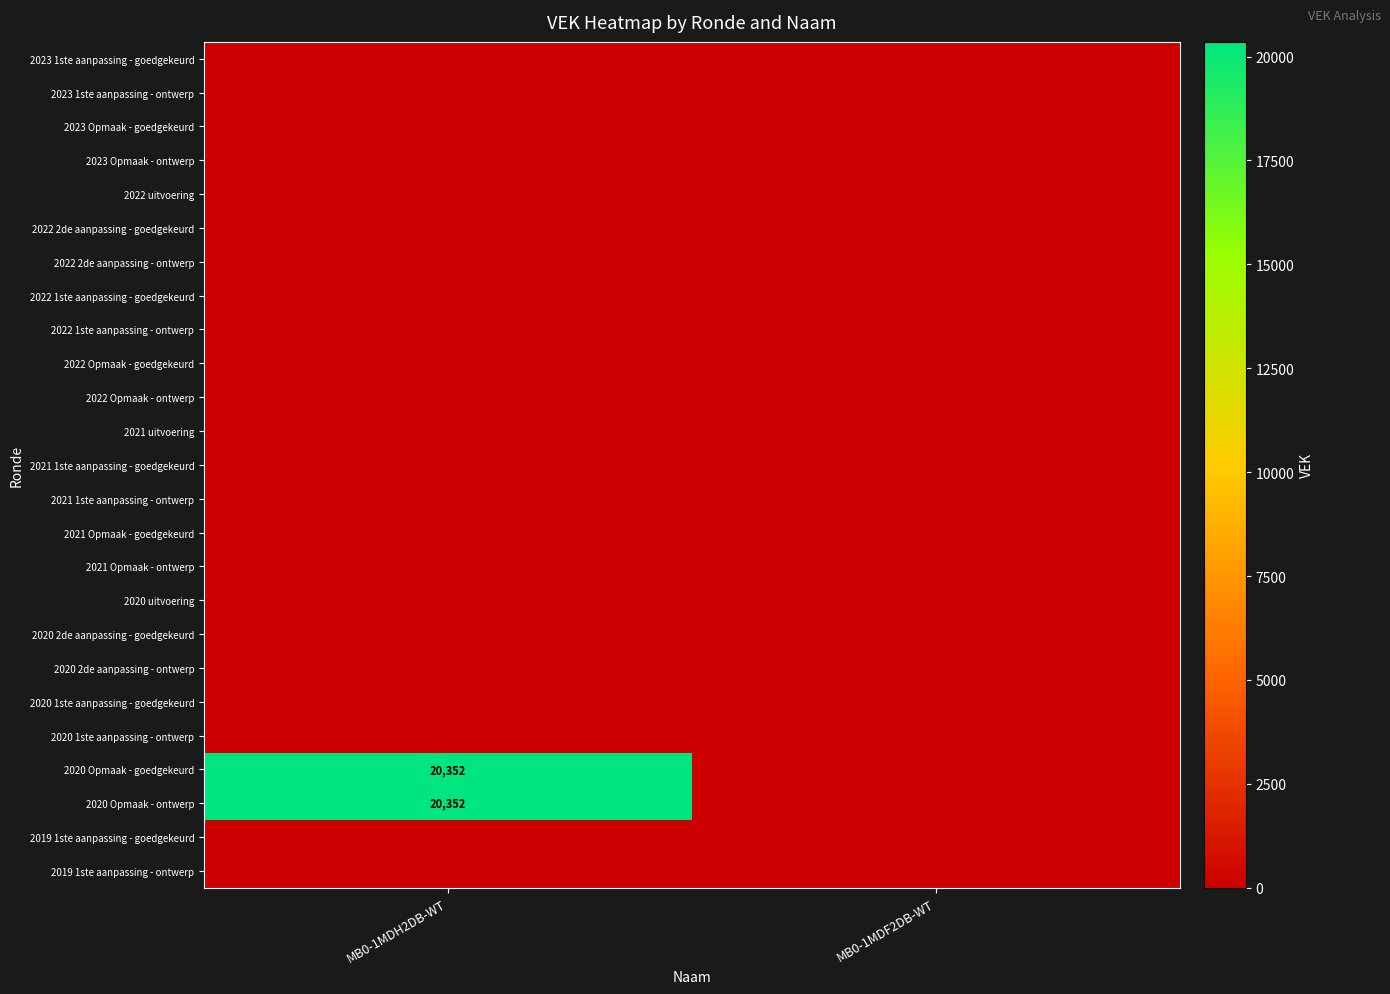

At how many categories does at least one series exceed 10497?

1